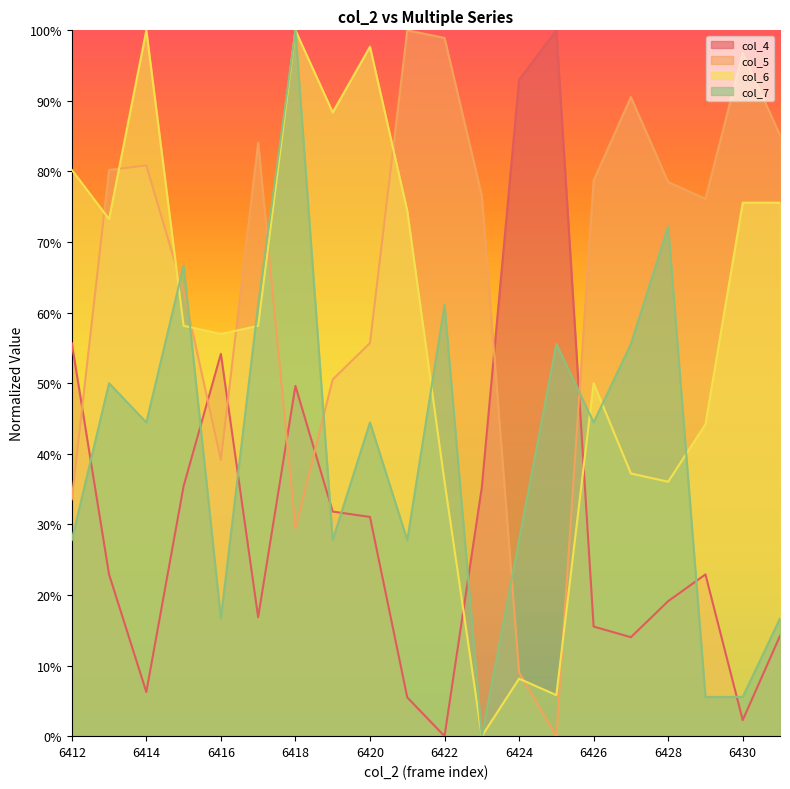

At which label does col_6 reach its minimum?

6423